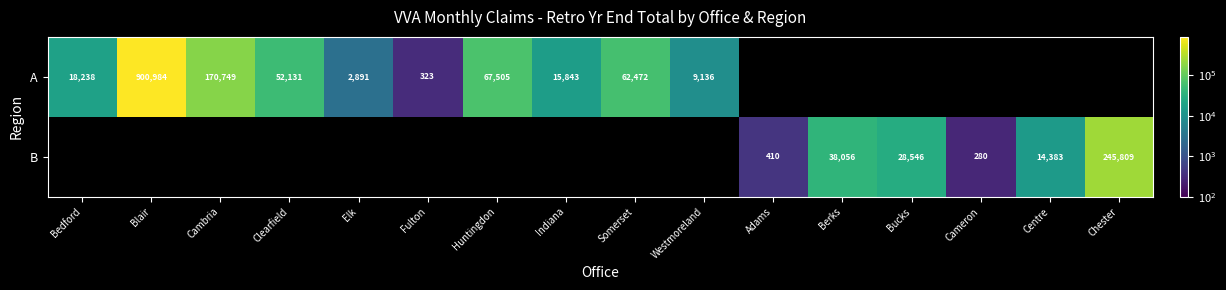

How many series are shown in this chart?

2